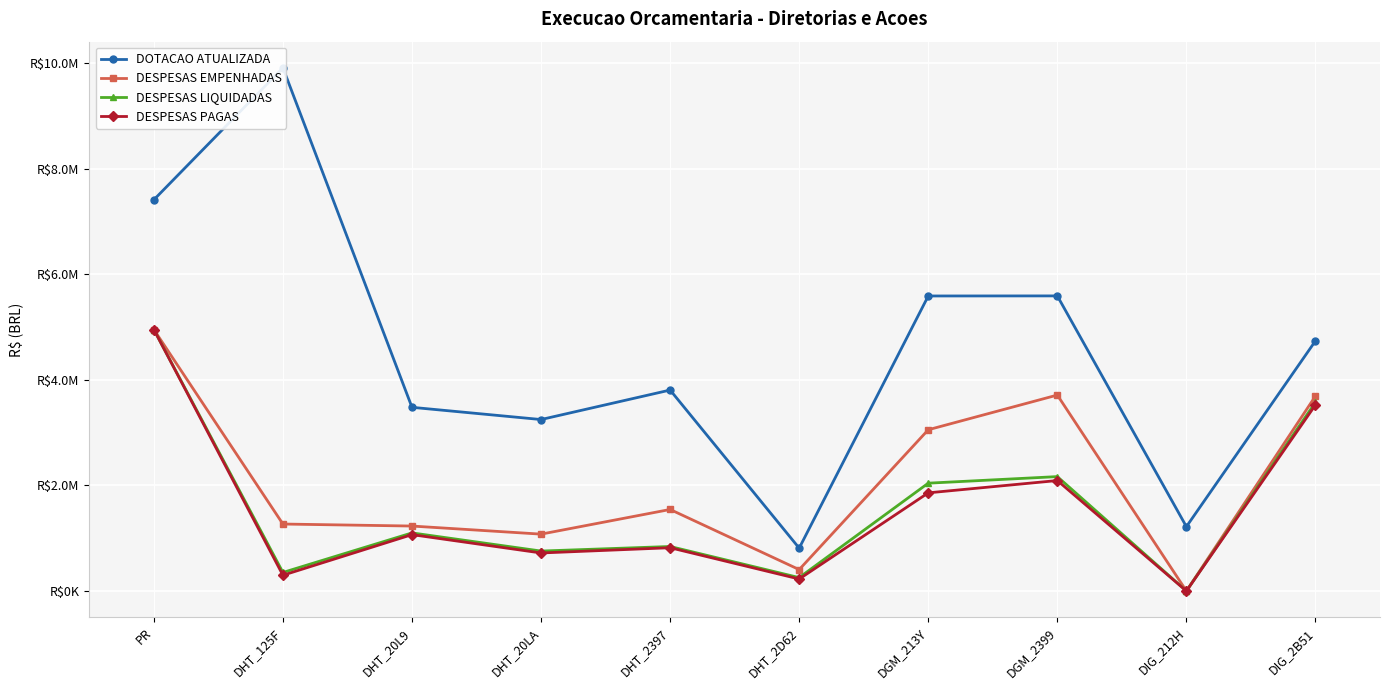

Which category has the highest value in the DESPESAS PAGAS series?

PR